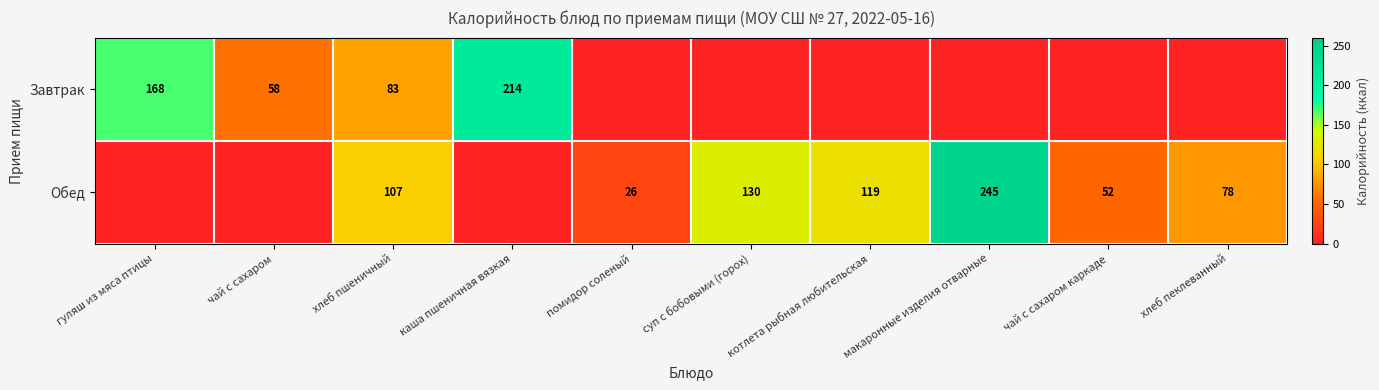

Which has a higher value, помидор соленый or гуляш из мяса птицы?

гуляш из мяса птицы